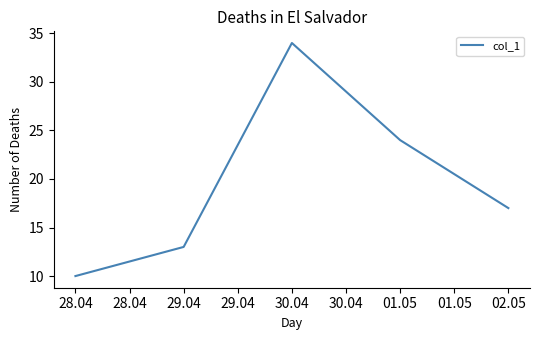

What is the minimum value shown in the chart?

10